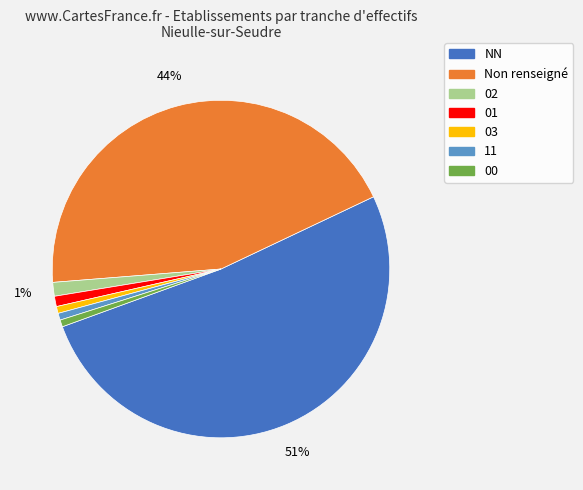

Does any single category account for the majority?

Yes